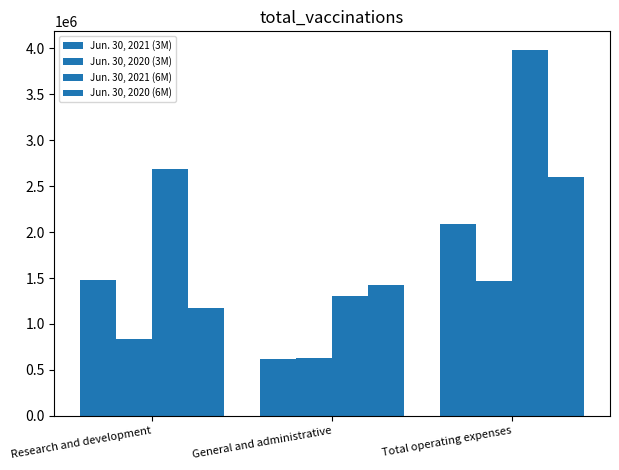

How many series are shown in this chart?

4